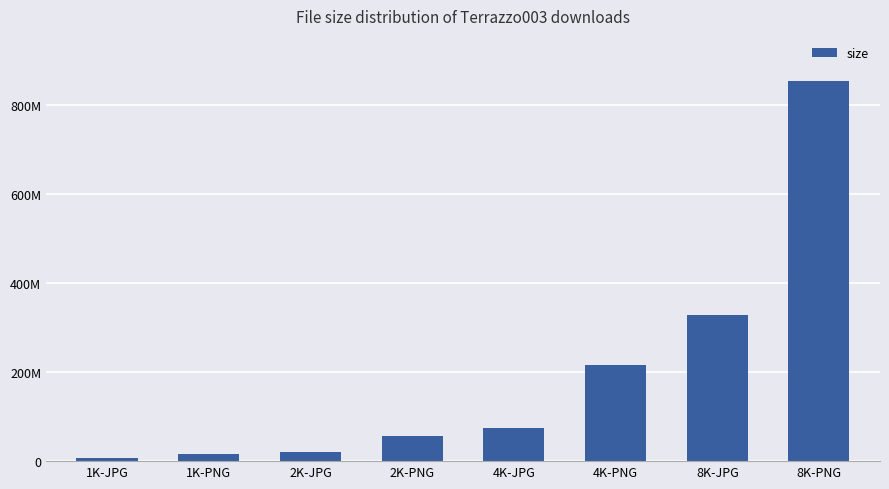

Rank the categories by value from lowest to highest.

1K-JPG, 1K-PNG, 2K-JPG, 2K-PNG, 4K-JPG, 4K-PNG, 8K-JPG, 8K-PNG